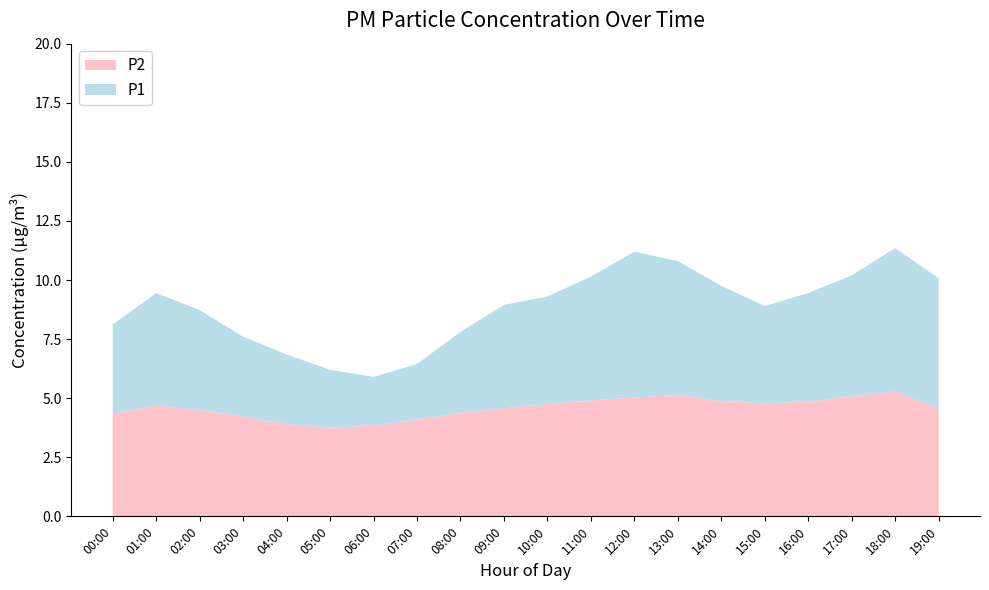

Reading right to left, transcribe all the data shown in this chart.

P1: 10.1	11.3	10.2	9.4	8.9	9.8	10.8	11.2	10.2	9.3	8.9	7.8	6.5	5.9	6.2	6.8	7.6	8.7	9.4	8.1
P2: 4.6	5.3	5.1	4.8	4.8	4.9	5.1	5.0	4.9	4.8	4.6	4.4	4.1	3.8	3.8	3.9	4.2	4.5	4.7	4.3